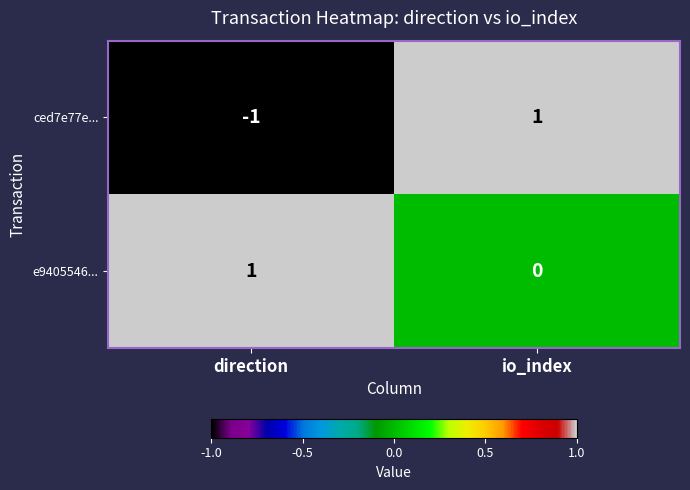

Count the number of data series in this chart.

2